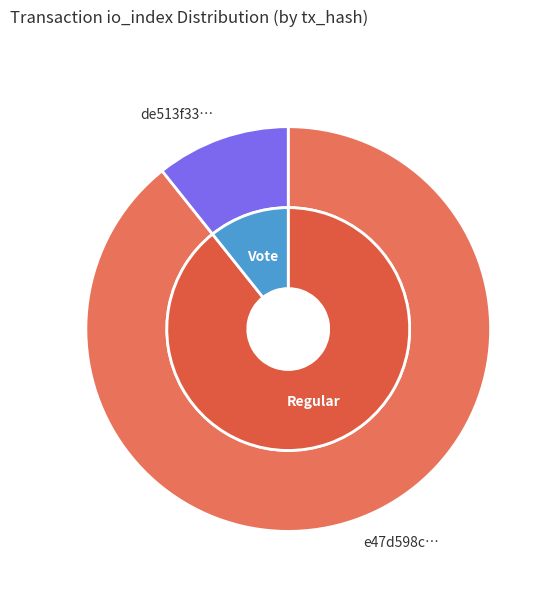

To the nearest percent, what is the combined percentage of 0 and 1?

100%